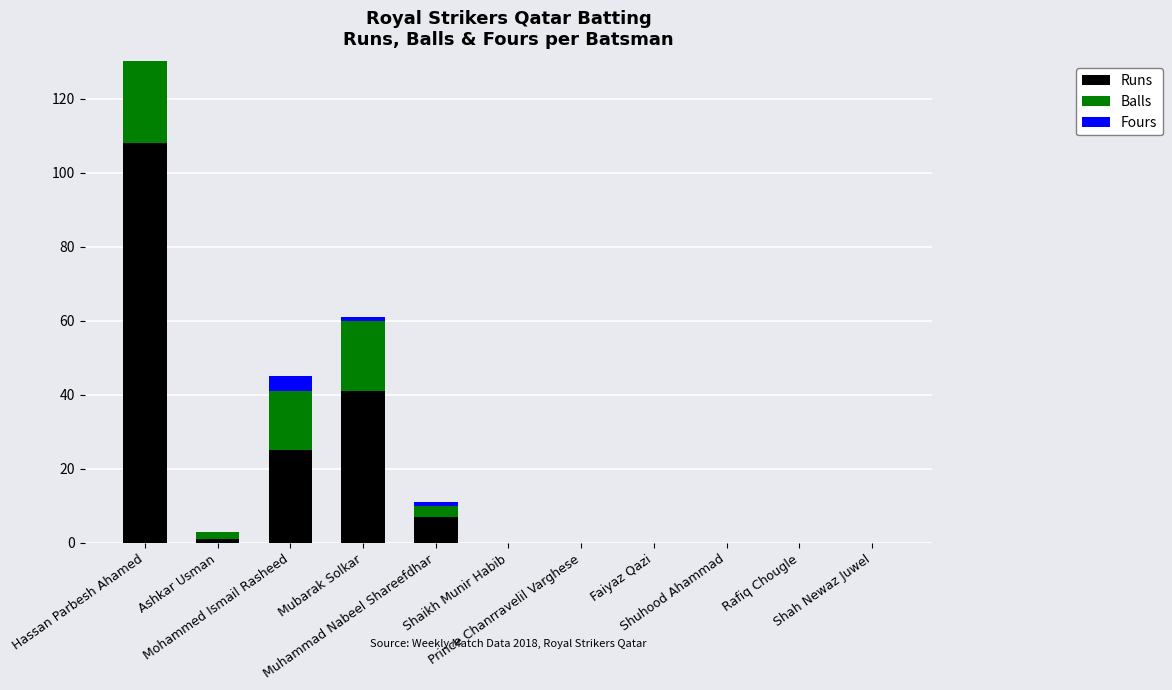

Which series has the largest total across all categories?

Runs